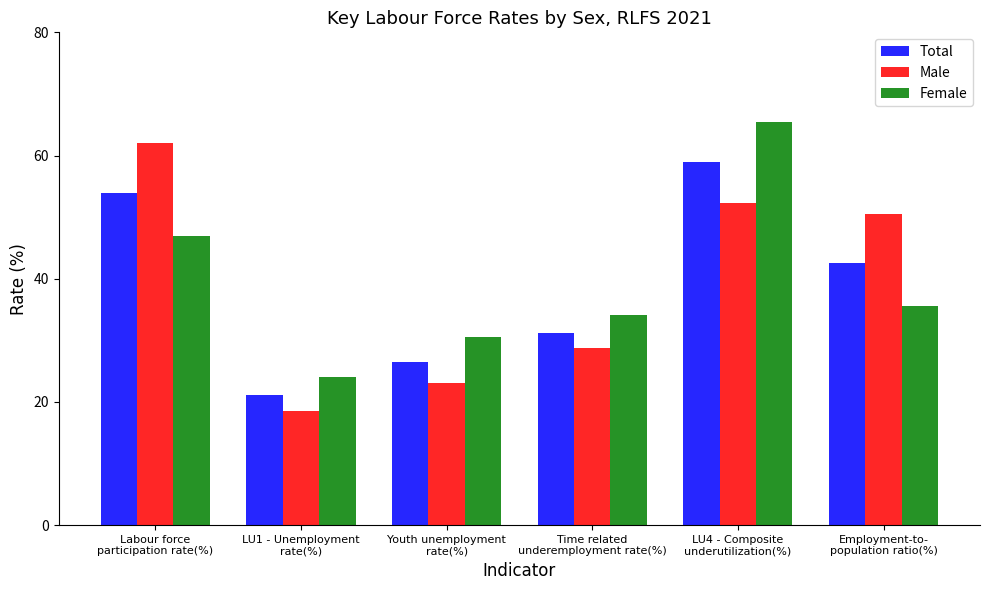

True or false: Male has a value of 28.8 at Time related
underemployment rate(%).

True